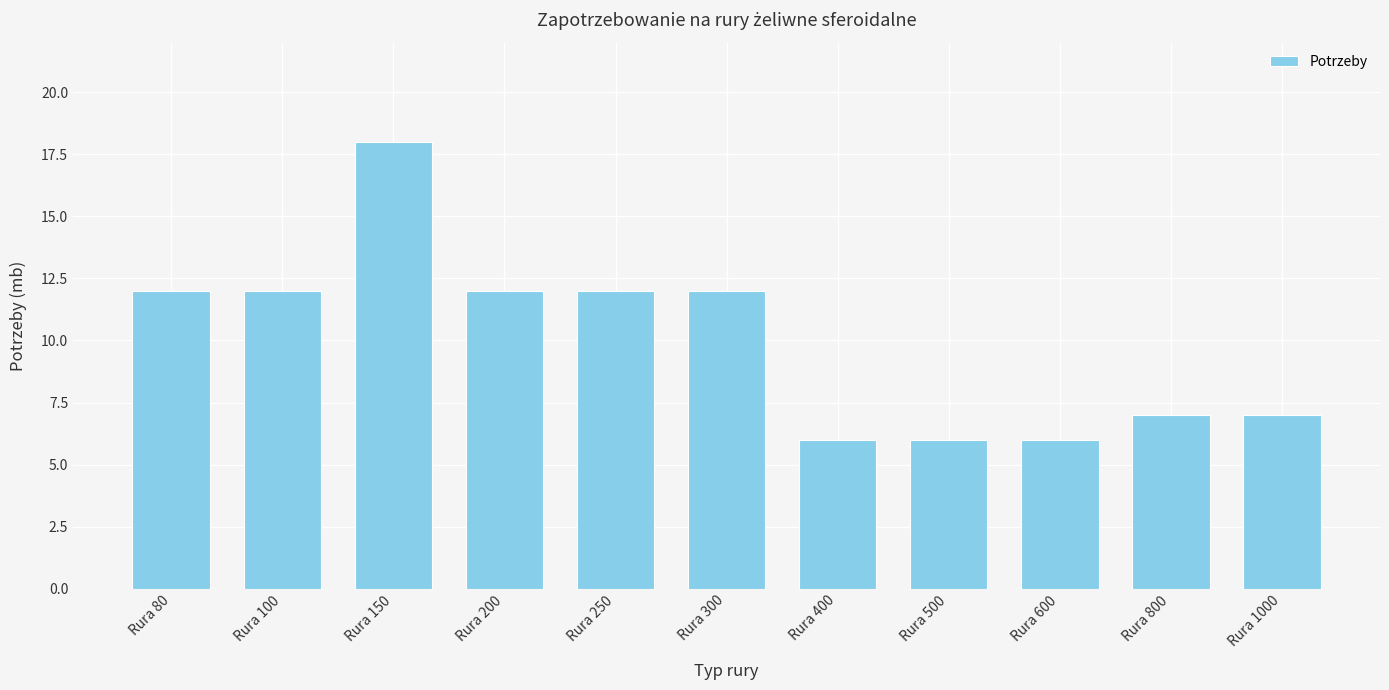

Reading left to right, extract all data points from this chart.

Rura 80=12	Rura 100=12	Rura 150=18	Rura 200=12	Rura 250=12	Rura 300=12	Rura 400=6	Rura 500=6	Rura 600=6	Rura 800=7	Rura 1000=7